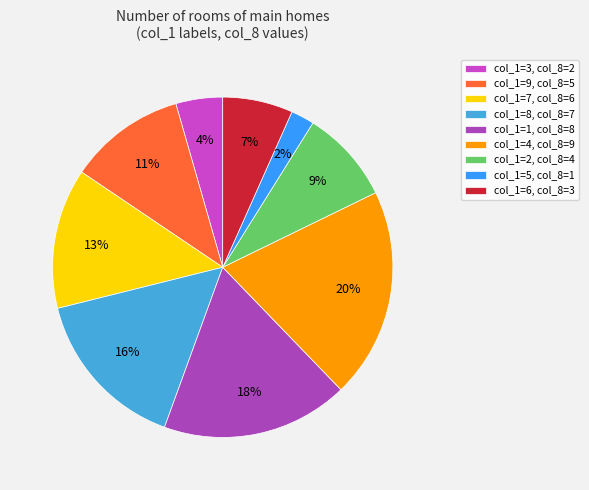

To the nearest percent, what is the difference between the largest and smallest slice percentages?

18%